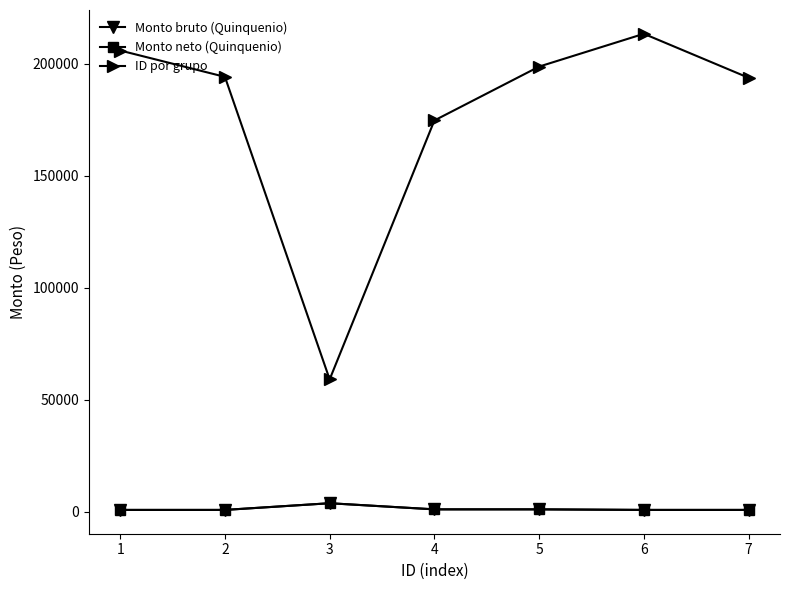

Does the chart have visible grid lines?

No